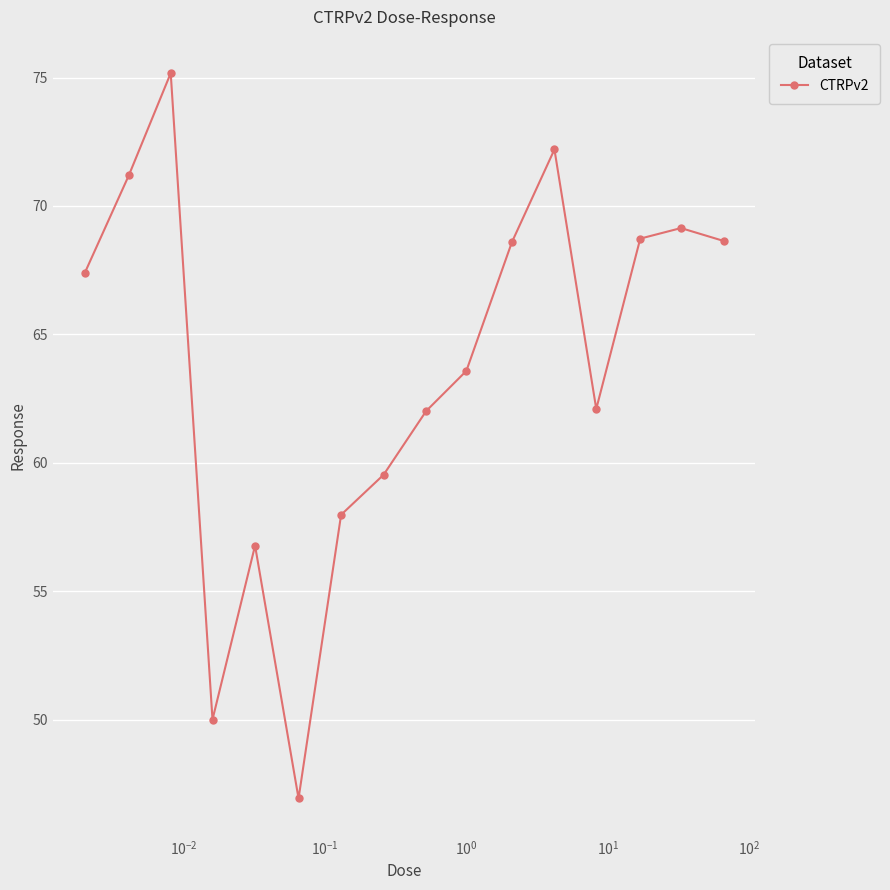

What is the difference between the maximum and minimum values?

28.2